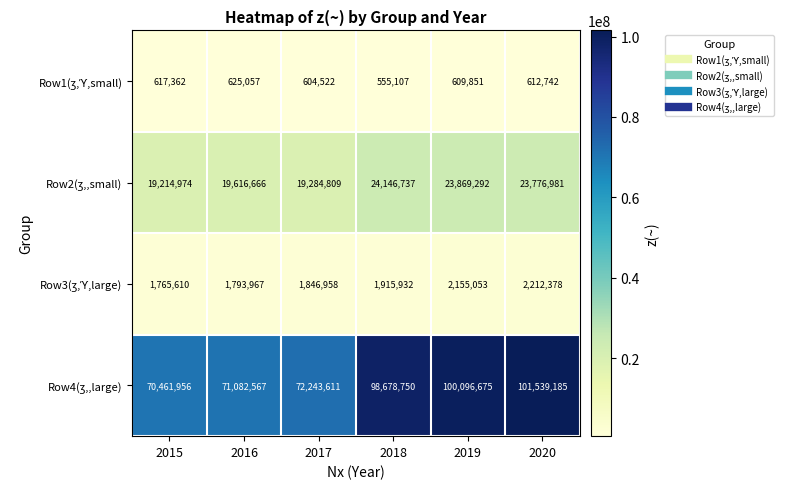

What is the difference between the highest and lowest values at 2015?

69844594